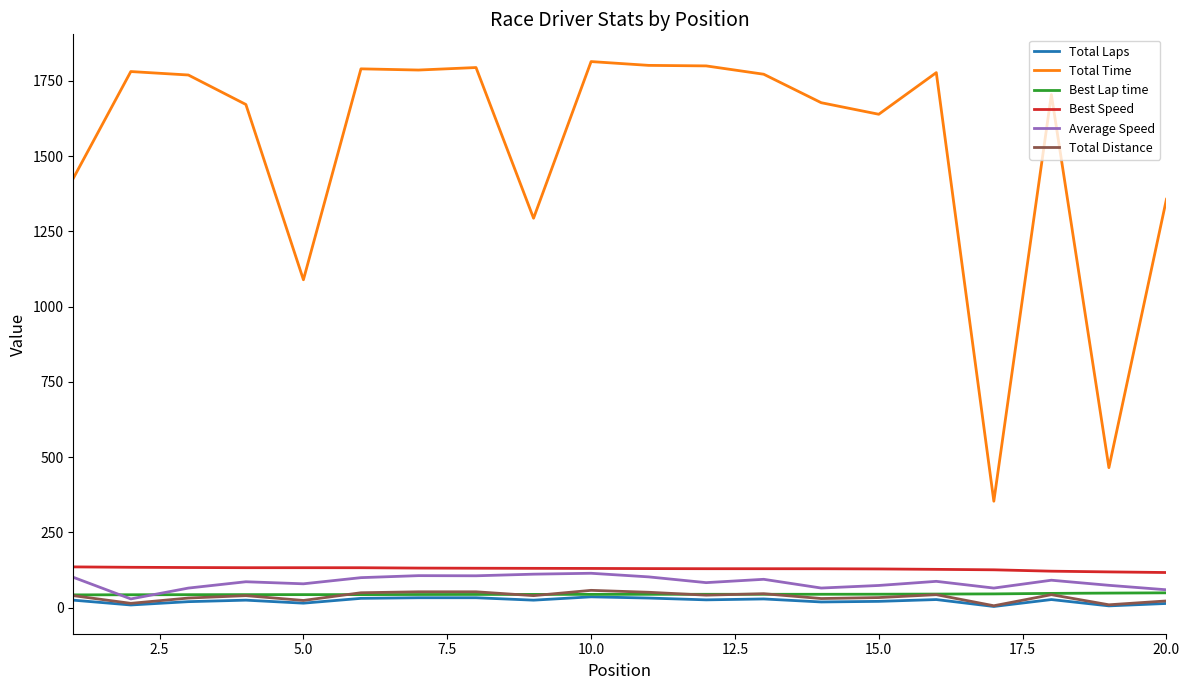

True or false: Total Distance and Best Speed intersect in this chart.

False